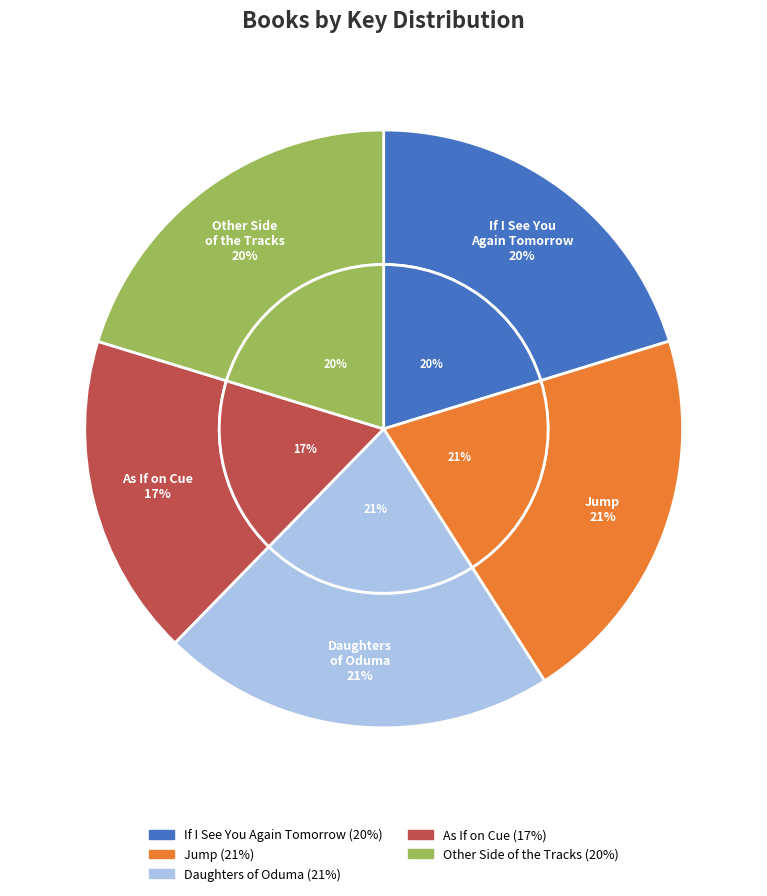

What is the largest slice in the pie chart?

Daughters of Oduma